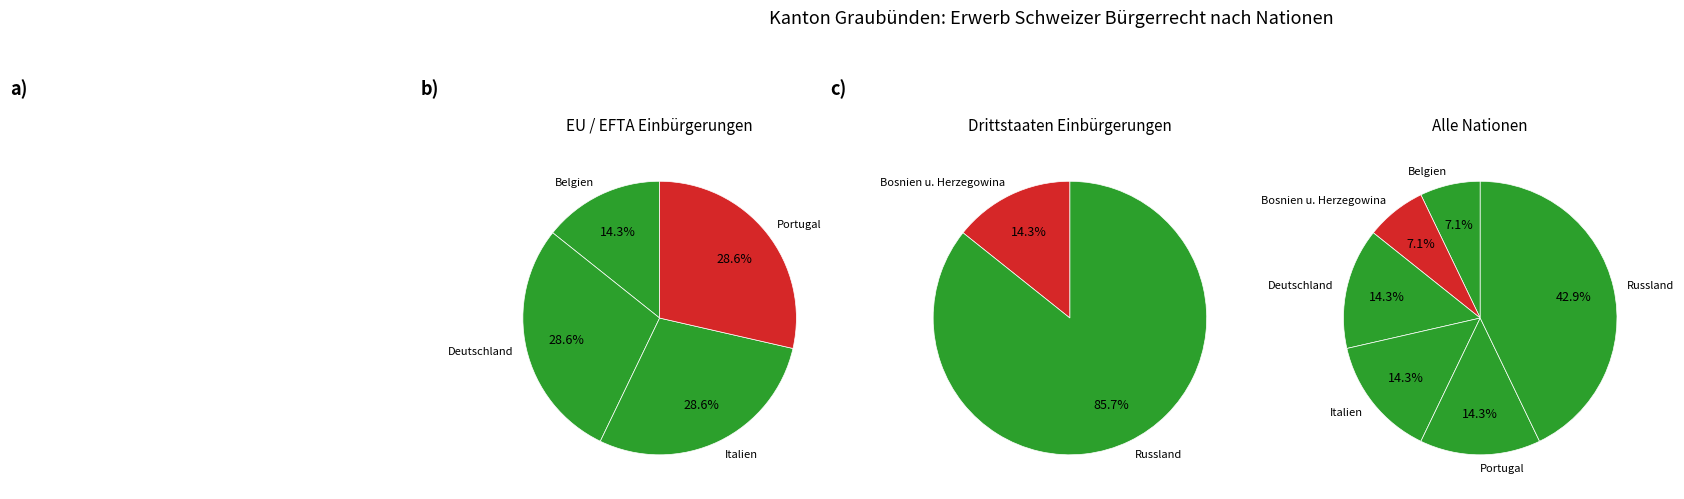

To the nearest percent, what is the combined percentage of Bosnien u. Herzegowina and Russland?

50%